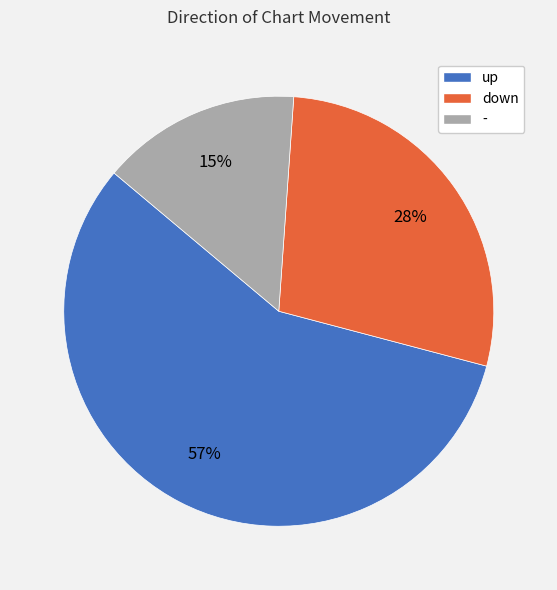

To the nearest percent, what percentage of the pie is -?

15%